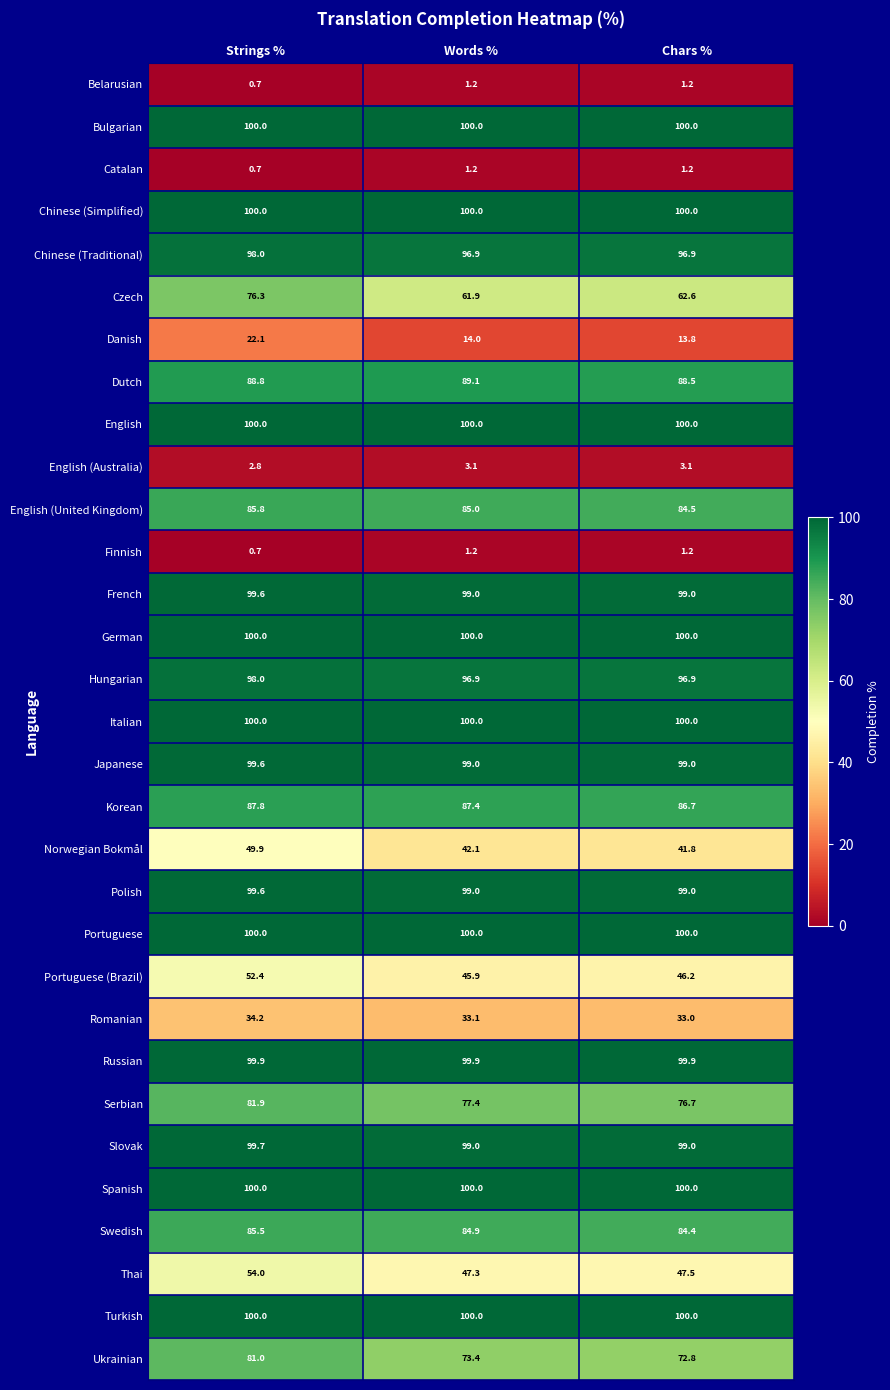

What is the difference between the Korean values at Words % and Chars %?

0.7